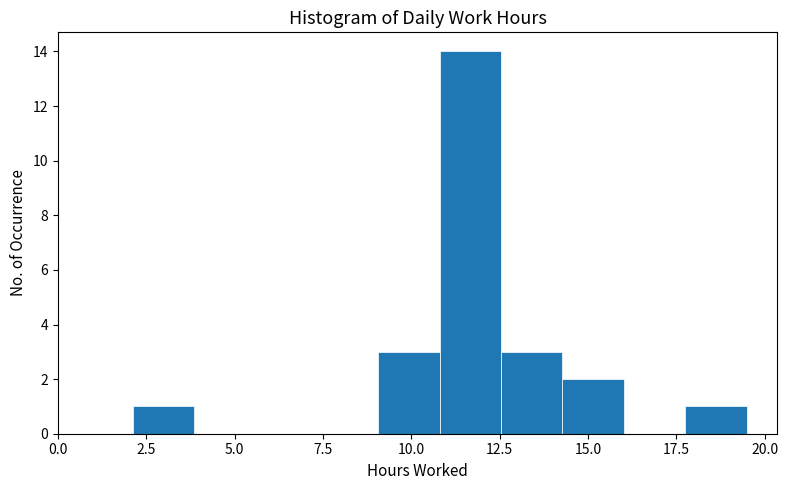

Read against the x-axis, roughly where is the centre of the tallest bar?

11.5